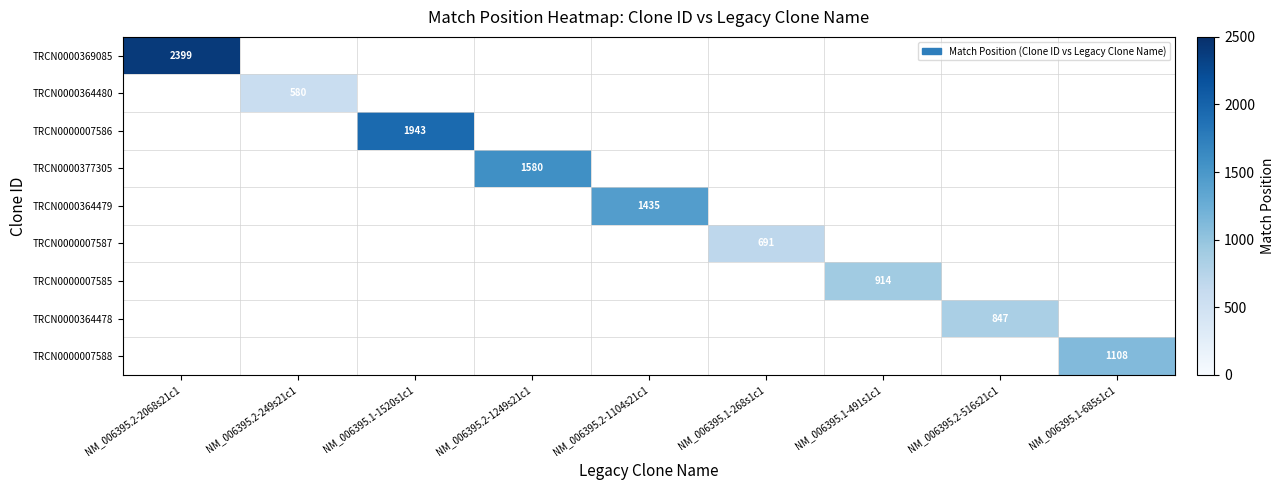

At how many categories does at least one series exceed 1727?

2